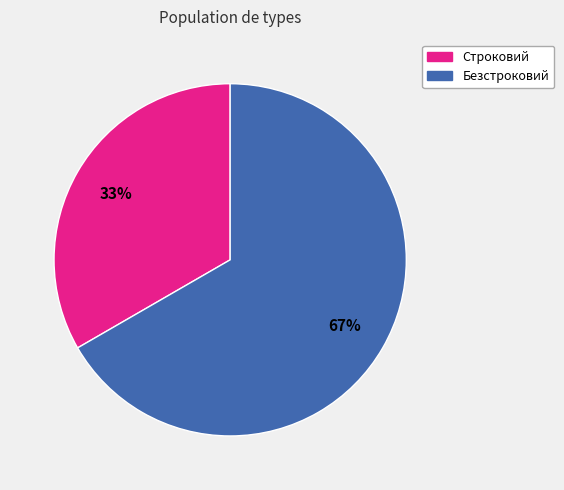

Is the sum of Строковий and Безстроковий greater than half?

Yes